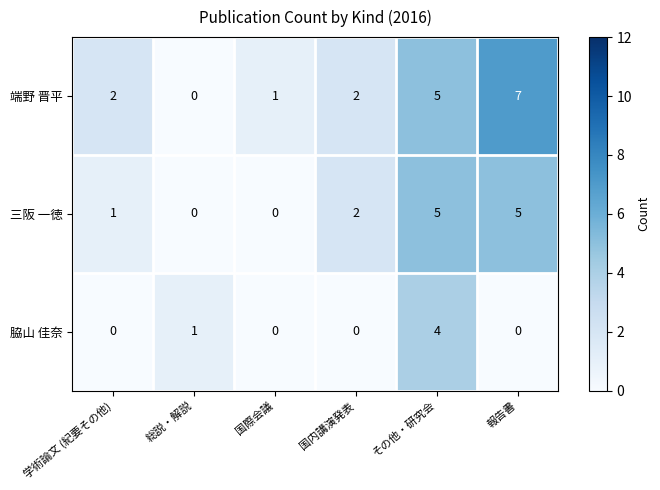

Rank the series by their average value, from highest to lowest.

端野 晋平, 三阪 一徳, 脇山 佳奈